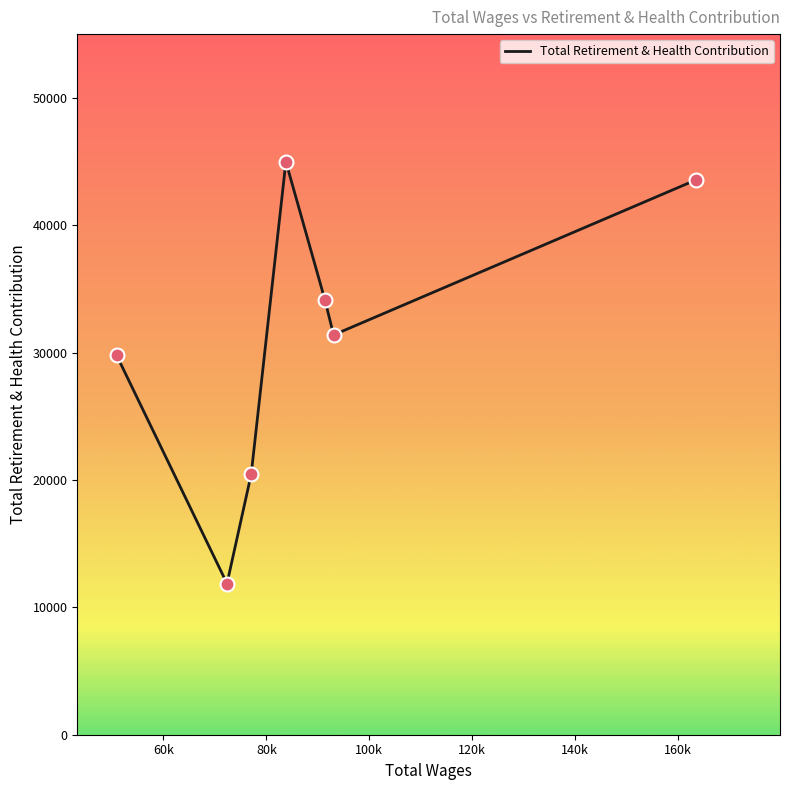

How many interior local peaks (higher than both neighbors) does the data have?

1